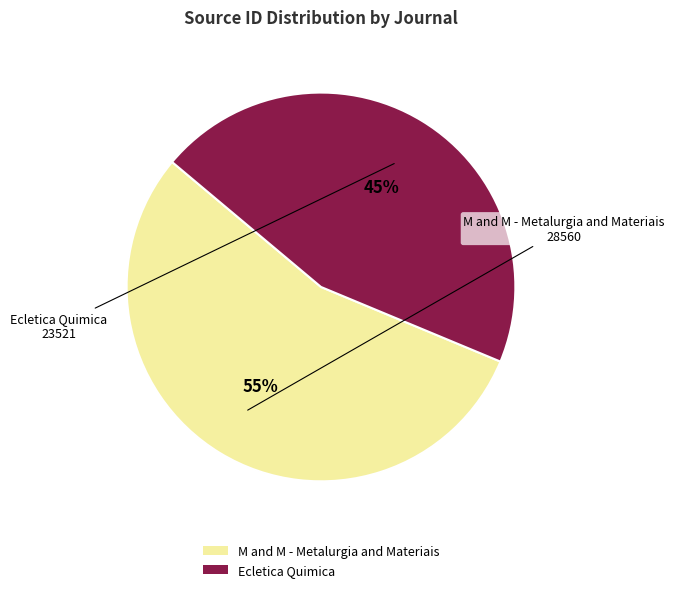

Which slice is the smallest?

Ecletica Quimica